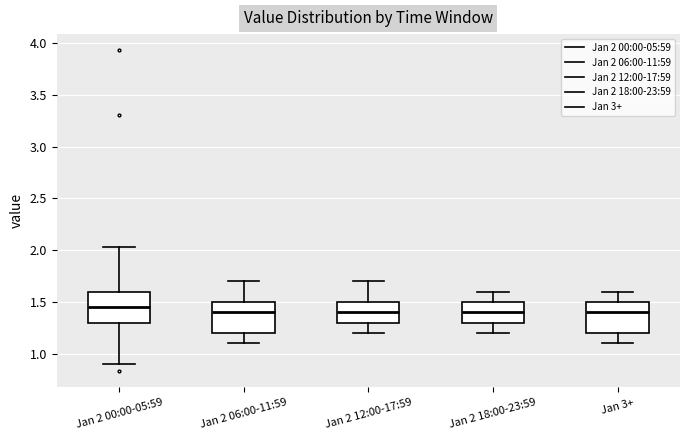

Which box has the highest median line?

Jan 2 00:00-05:59